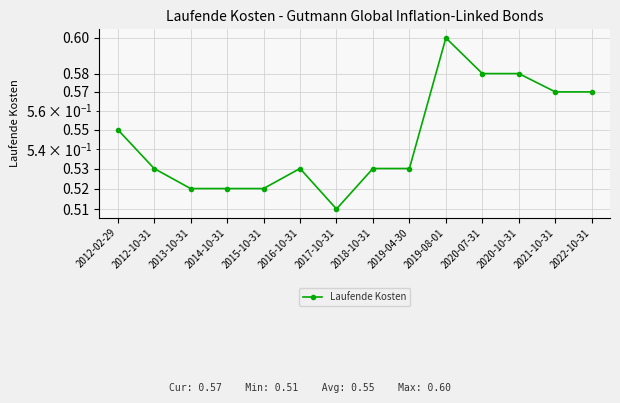

Count the values in the range 0 to 1.

14